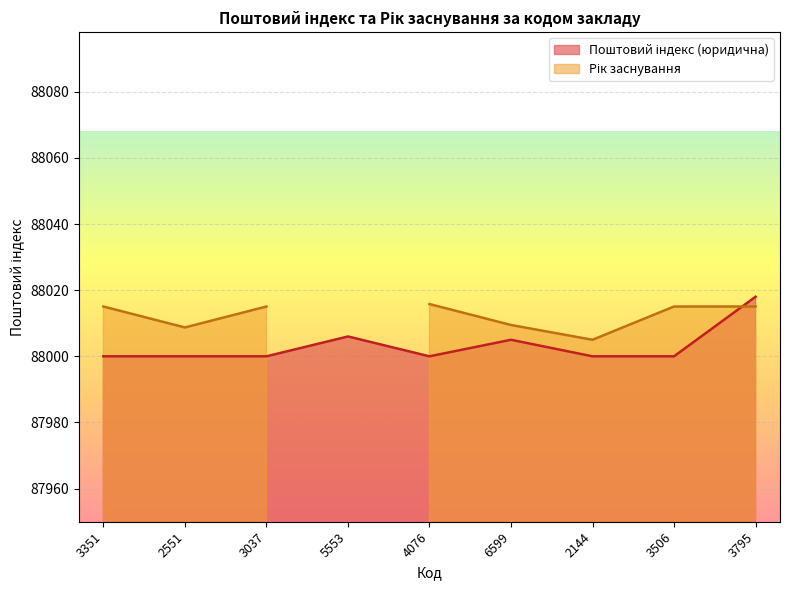

What is the change in value from 4076 to 6599?

+5